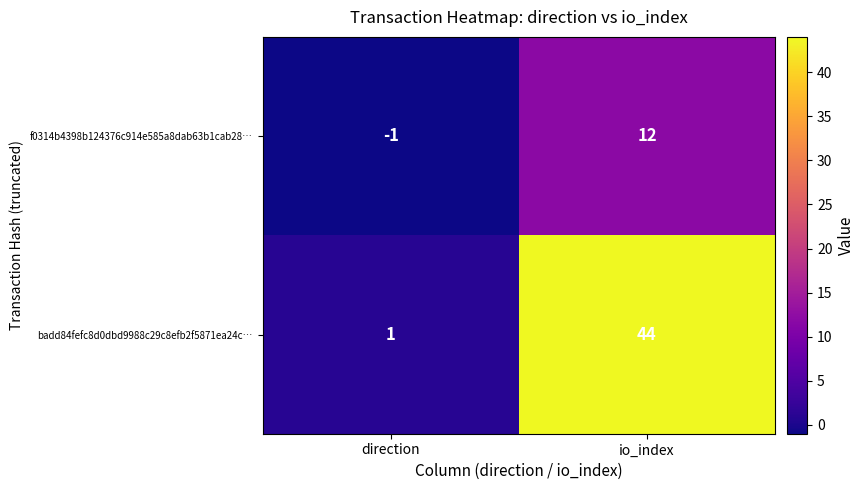

Reading left to right, list all the values displayed in this chart.

f0314b4398b124376c914e585a8dab63b1cab28…: direction=-1	io_index=12
badd84fefc8d0dbd9988c29c8efb2f5871ea24c…: direction=1	io_index=44